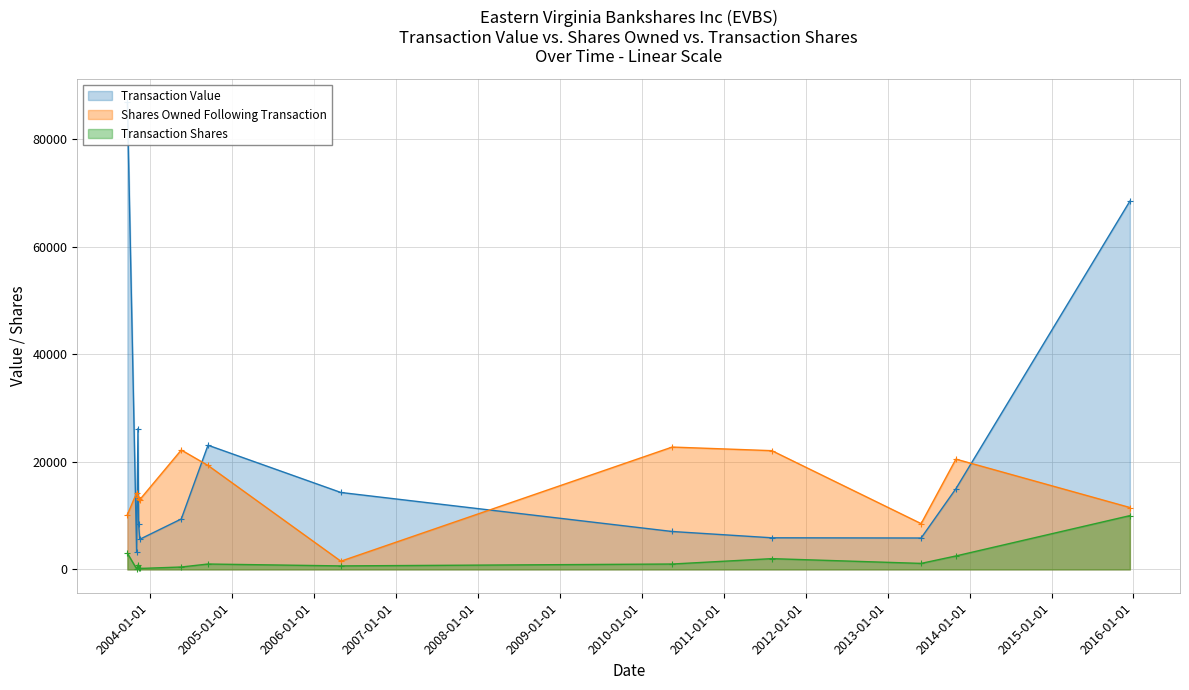

Reading left to right, extract all data points from this chart.

Transaction Value: 2015-12-16=68493	2013-11-01=15014	2013-05-30=5837	2011-08-04=5878	2010-05-17=7050	2006-05-02=14307	2004-09-17=23100	2004-05-21=9381	2003-11-18=5600	2003-11-13=8384	2003-11-10=26186	2003-11-04=3200	2003-09-24=86850
Shares Owned Following Transaction: 2015-12-16=11511	2013-11-01=20511	2013-05-30=8514	2011-08-04=22083	2010-05-17=22754	2006-05-02=1523	2004-09-17=19335	2004-05-21=22207	2003-11-18=12964	2003-11-13=13139	2003-11-10=13401	2003-11-04=14219	2003-09-24=10206
Transaction Shares: 2015-12-16=10000	2013-11-01=2500	2013-05-30=1116	2011-08-04=2000	2010-05-17=1000	2006-05-02=650	2004-09-17=1000	2004-05-21=445	2003-11-18=175	2003-11-13=262	2003-11-10=818	2003-11-04=100	2003-09-24=3000